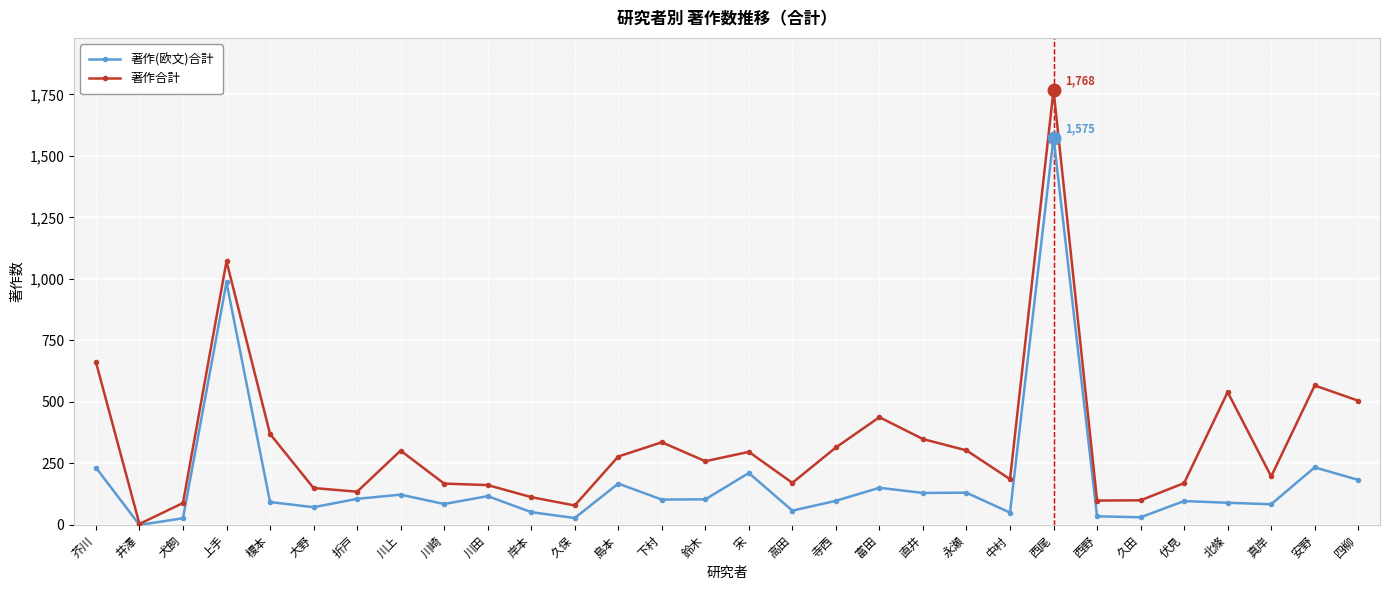

List the series in order of their overall mean, highest first.

著作合計, 著作(欧文)合計